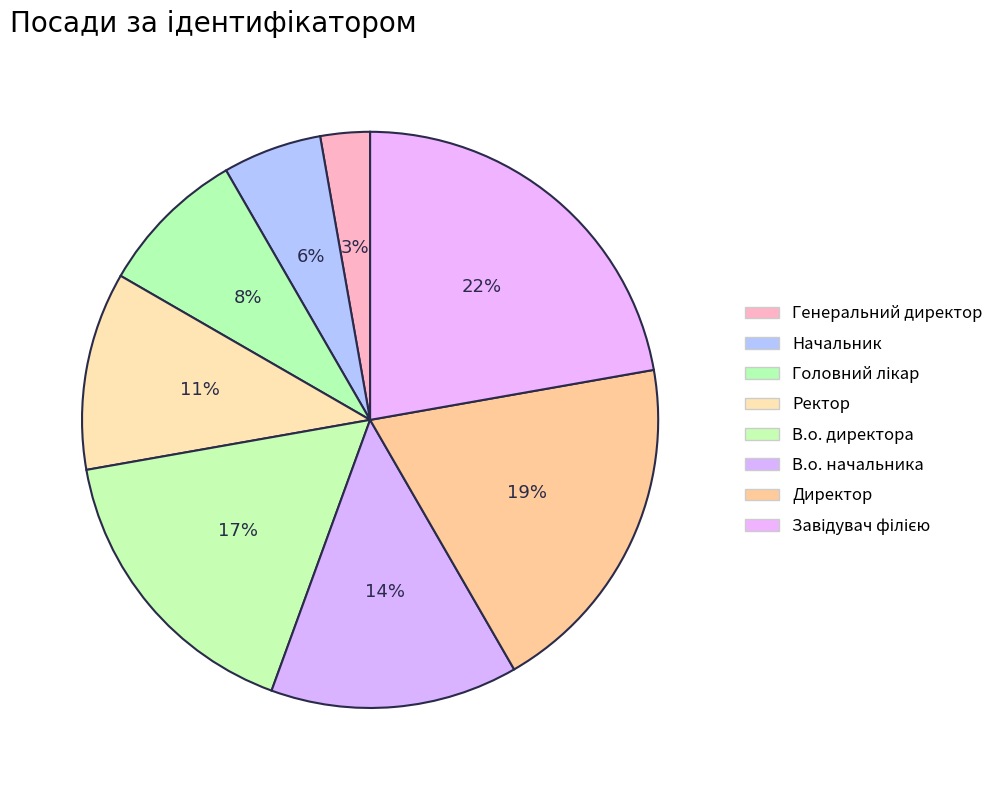

How many slices are in this pie chart?

8